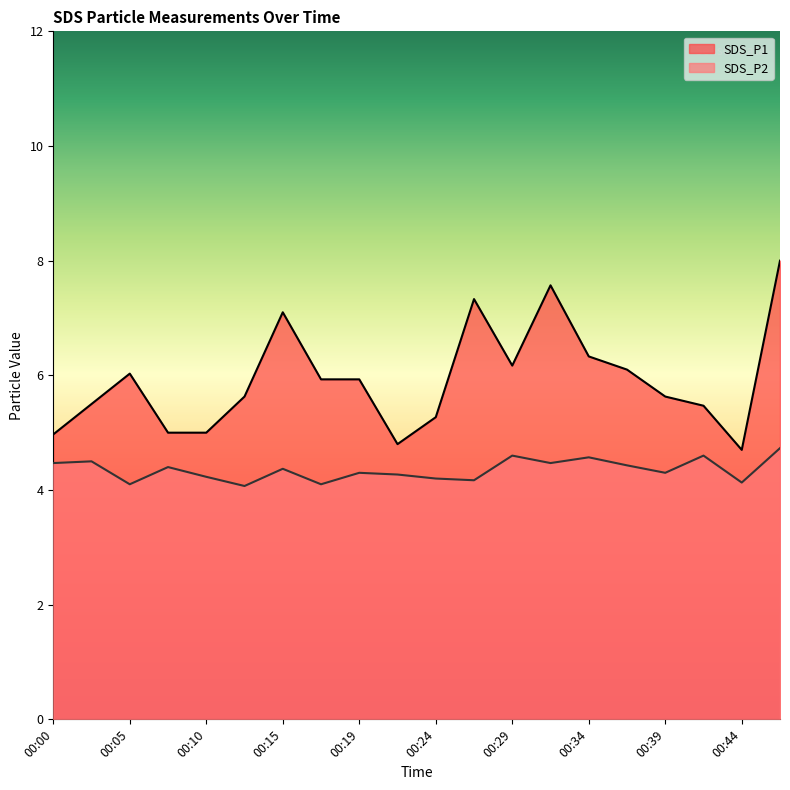

Where is the first local maximum for SDS_P1?

00:05